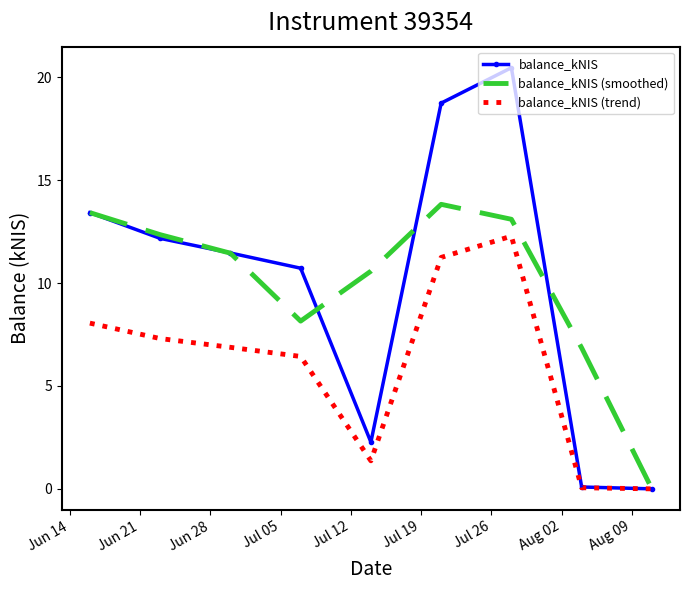

What is the highest value of the balance_kNIS series?

20.5